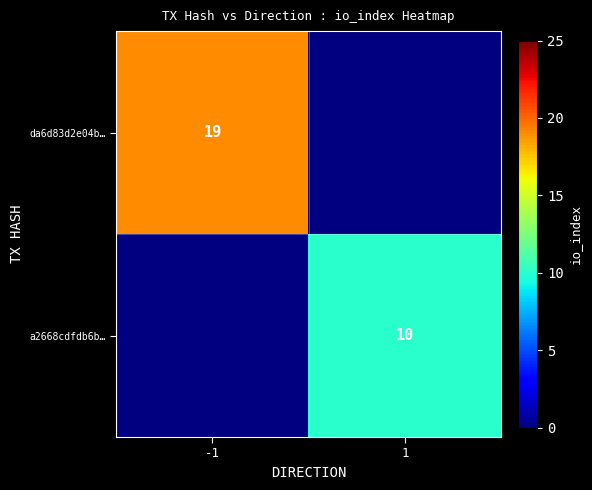

True or false: a2668cdfdb6b… has a value of 10 at 1.

True